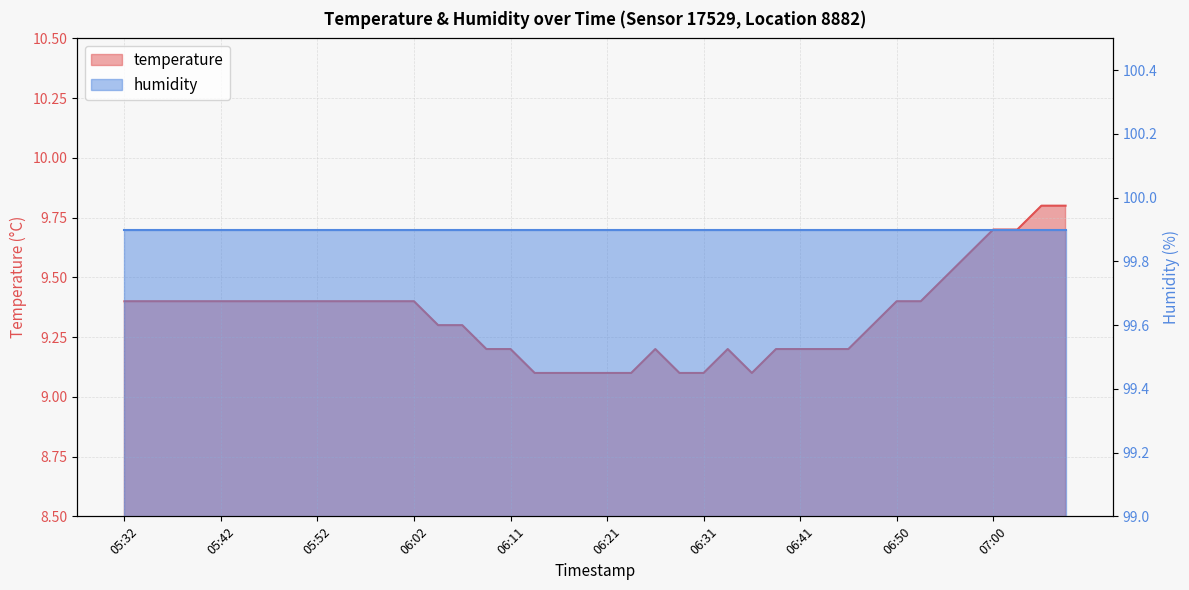

What is the change in value from 06:38 to 06:50?

+0.2